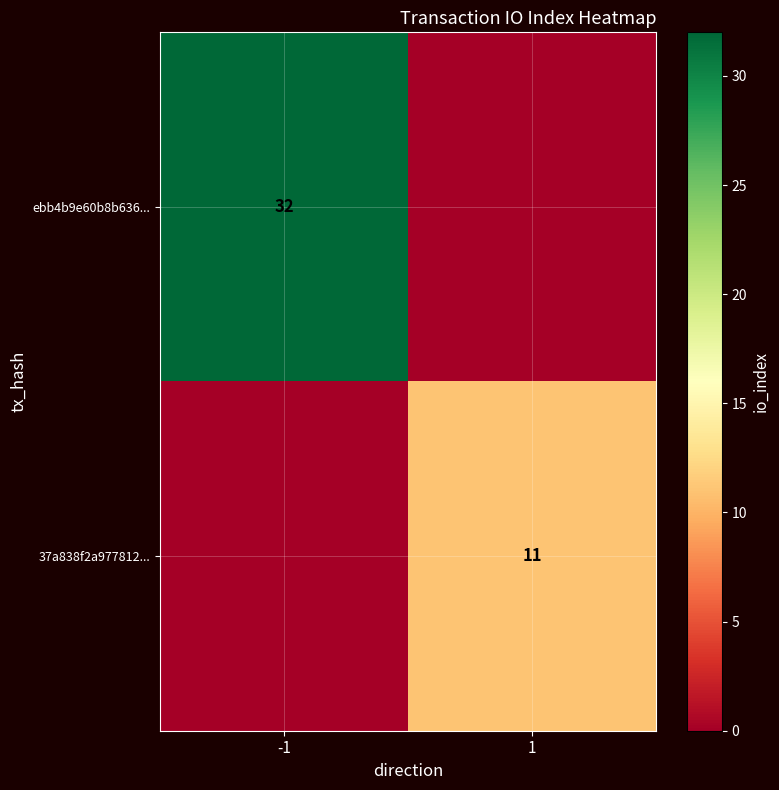

The value of 37a838f2a977812... at 1 is 4. True or false?

False